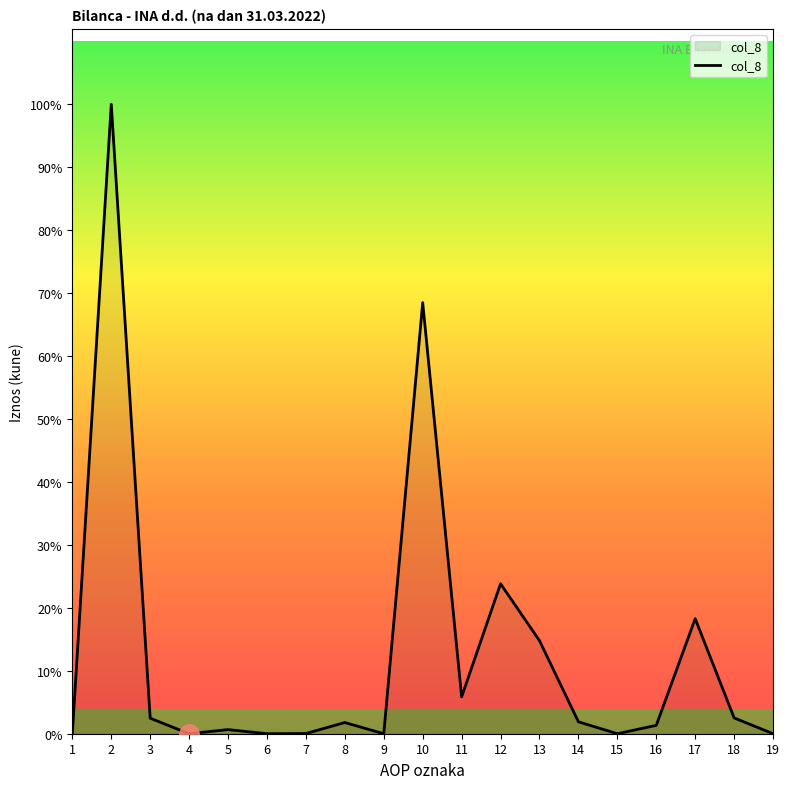

Does the chart display data point markers on the line(s)?

No